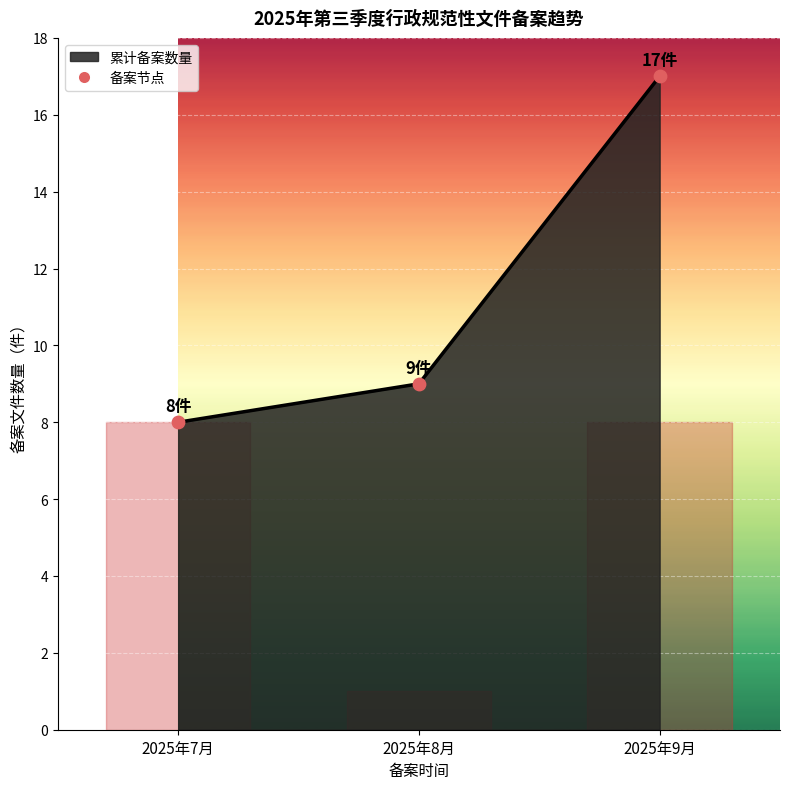

Between 2025年7月 and 2025年8月, which is larger?

2025年8月